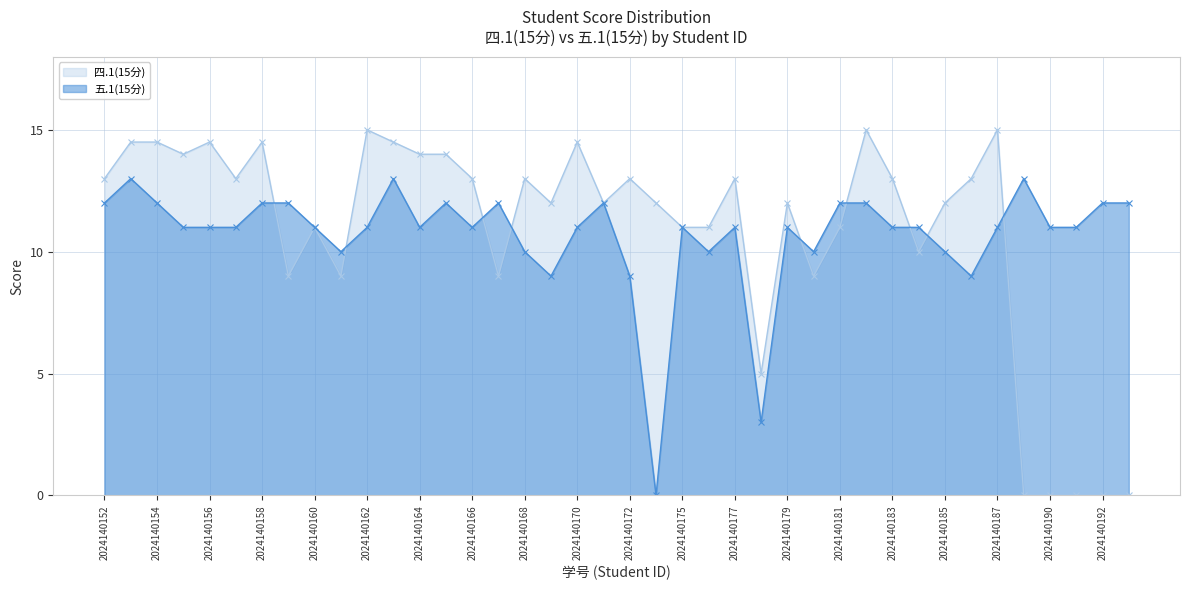

Is the value of 五.1(15分) at 2024140154 greater than the value of 四.1(15分) at 2024140190?

Yes